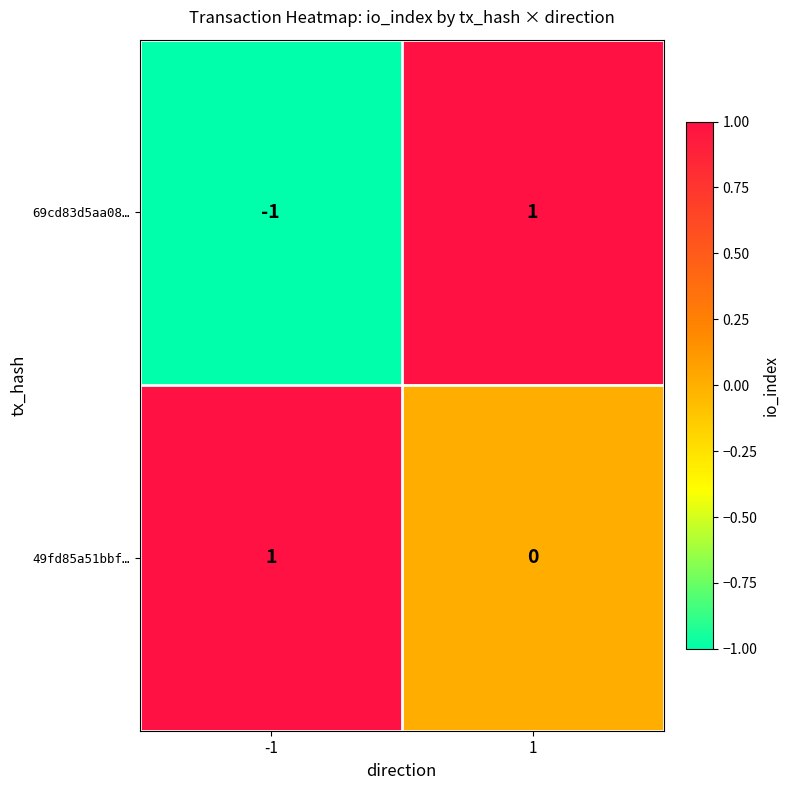

The 69cd83d5aa08… series shows 0 at 1. True or false?

False